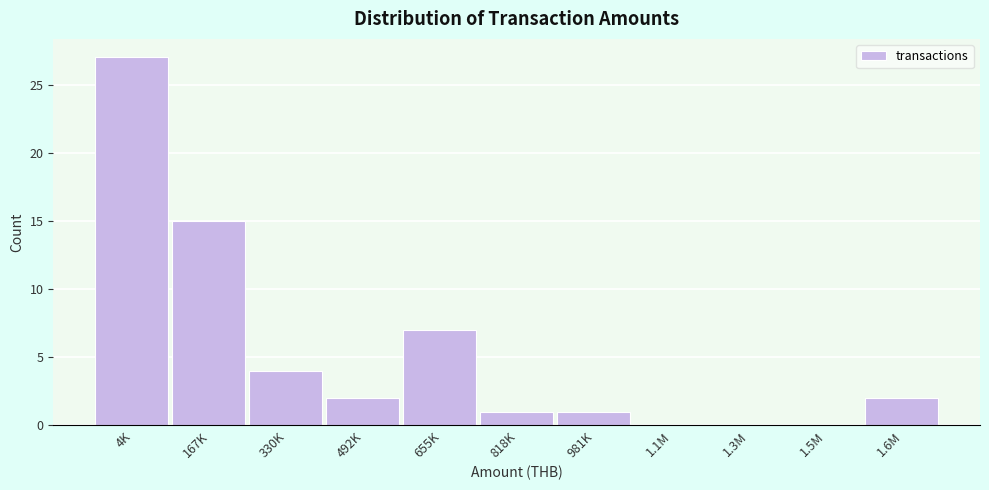

Reading right to left, list all the values displayed in this chart.

1.6M=2	1.5M=0	1.3M=0	1.1M=0	981K=1	818K=1	655K=7	492K=2	330K=4	167K=15	4K=27